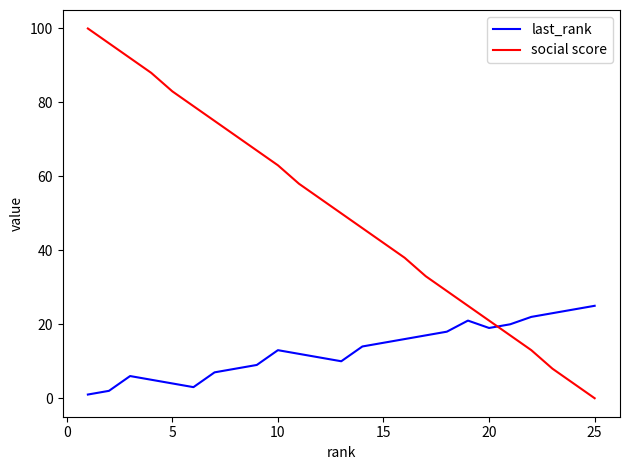

What is the difference between the maximum and minimum values in the social score series?

100